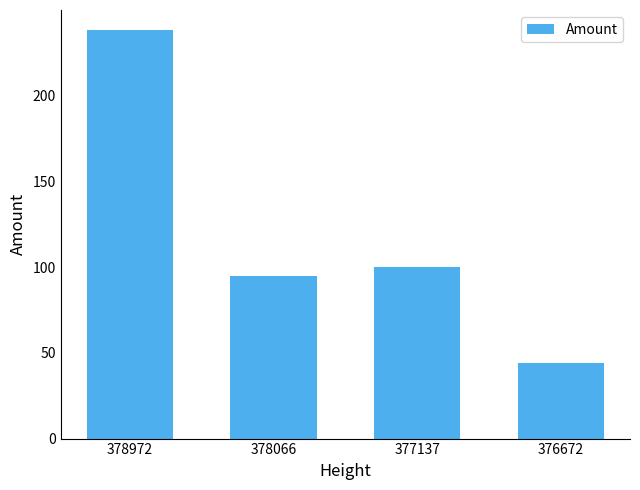

Between 376672 and 377137, which is larger?

377137